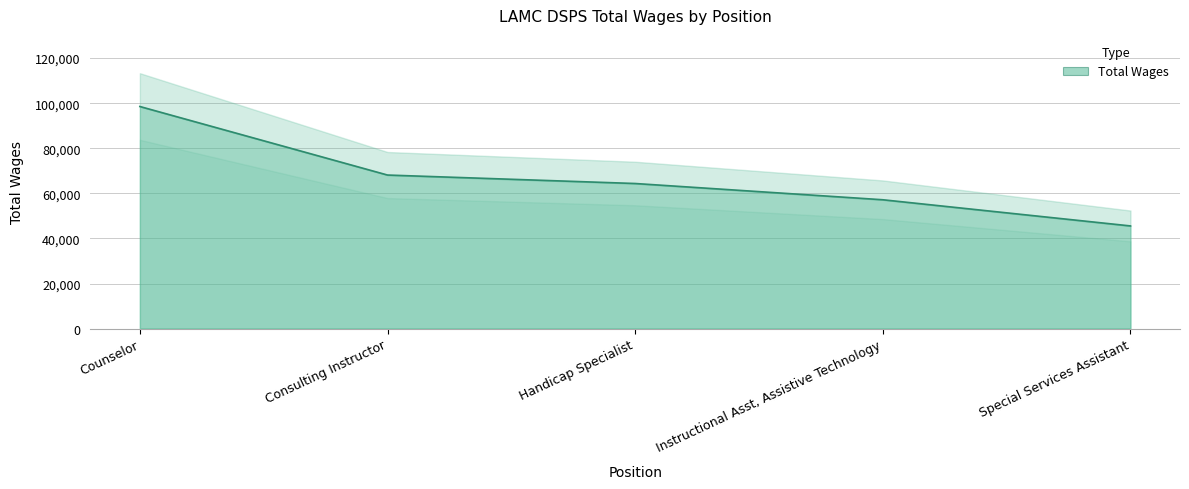

What is the sum of all values?

333739